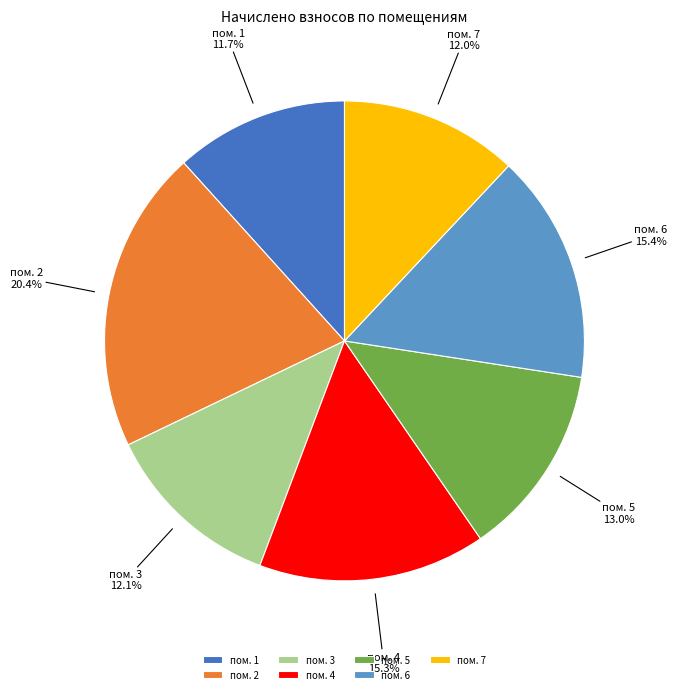

To the nearest percent, what is the average slice percentage?

14%